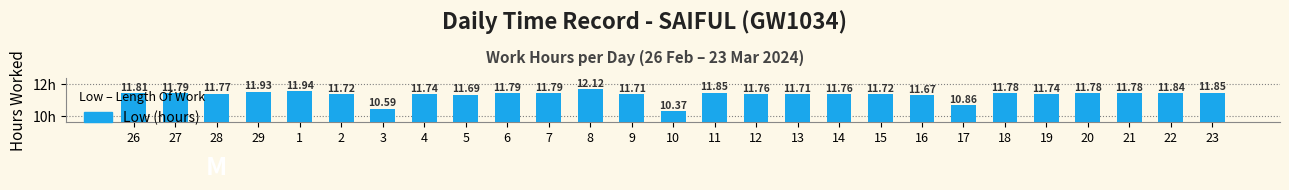

How many categories are shown in the chart?

27